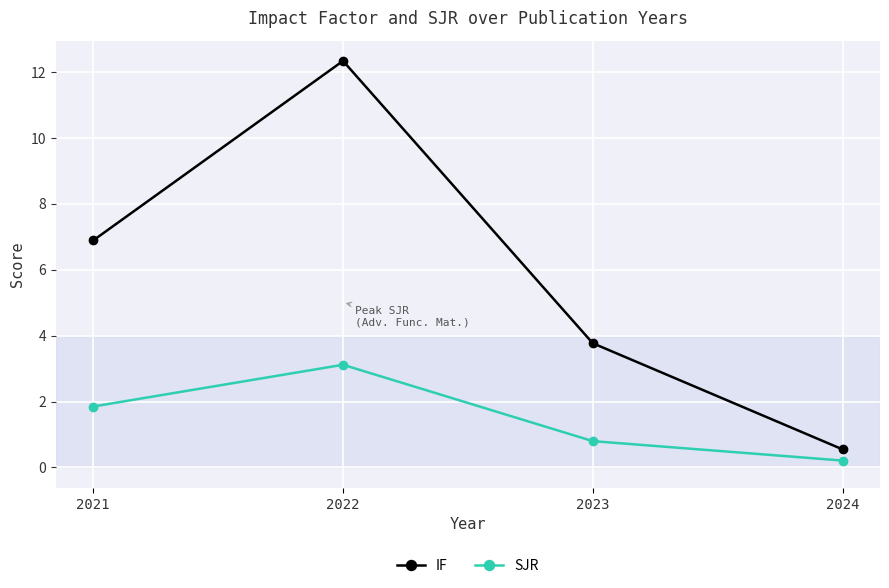

Is this an area chart (filled region under the line)?

No